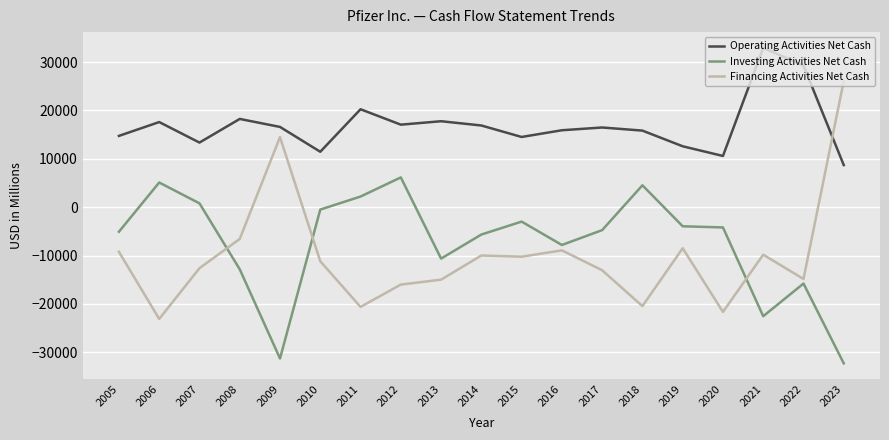

Is it true that Operating Activities Net Cash equals 14733 at 2005?

True